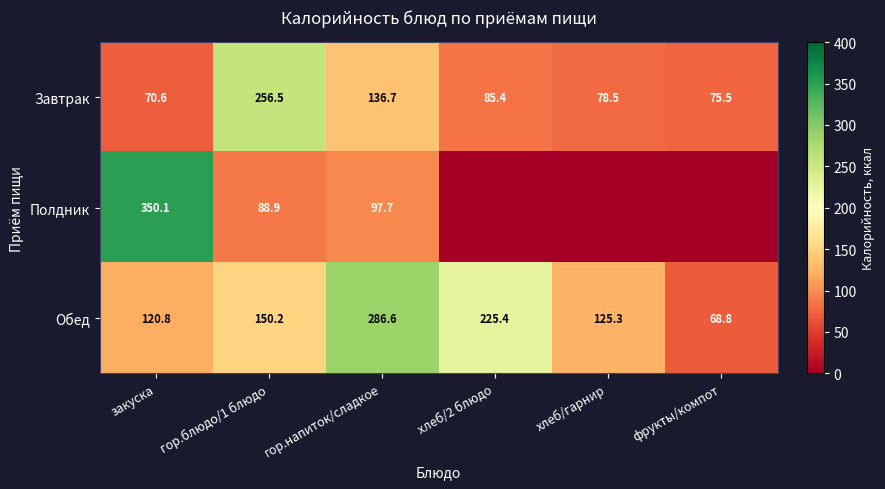

What is the difference between the highest and lowest values at закуска?

279.5